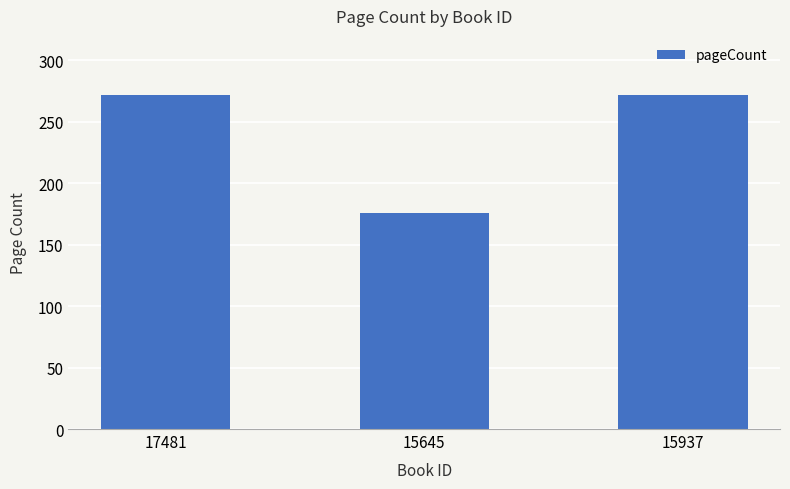

Count the values in the range 176 to 272.

3